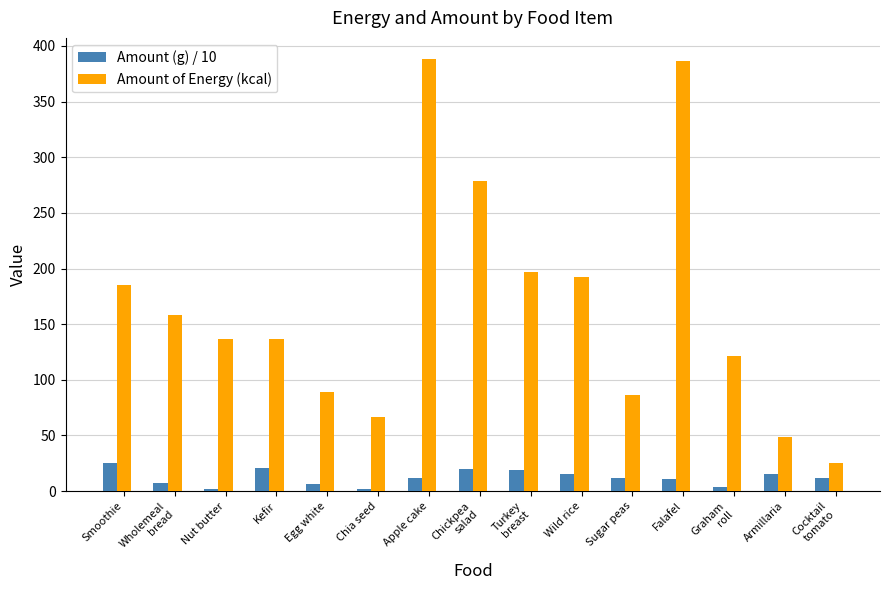

Which series has the widest spread of values?

Amount of Energy (kcal)